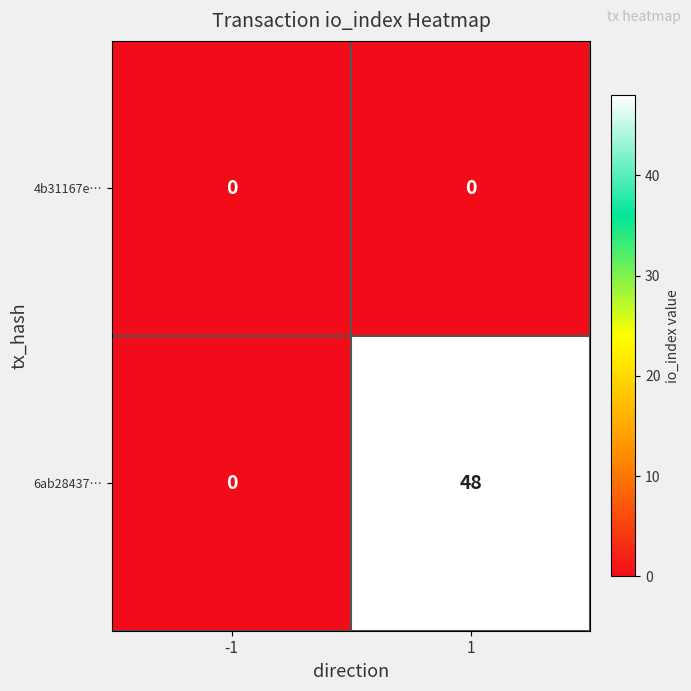

What is the difference between the 6ab28437… values at -1 and 1?

48